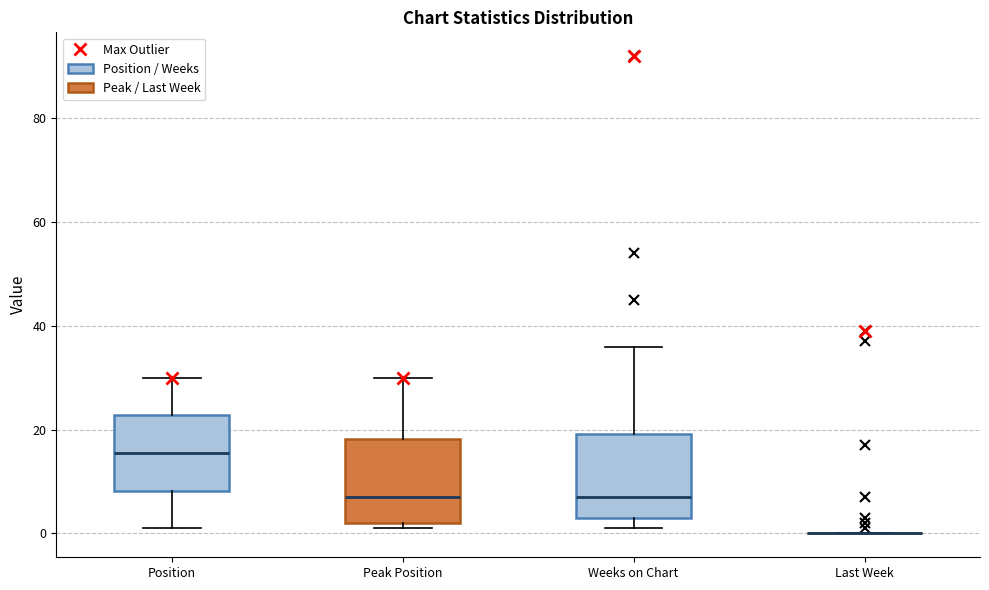

Reading left to right, transcribe this box plot: for each box, give where its median line is, the range the box spans, and where its two whiskers end, as read against the y-axis. The values are not printed on the chart, so give them approximately, as read against the axis.

Position: median 16, box 8 to 22, whiskers 2 to 30
Peak Position: median 8, box 2 to 18, whiskers 2 (just below the box's lower edge) to 30
Weeks on Chart: median 8, box 4 to 20, whiskers 2 to 36
Last Week: box collapsed to a line at 0, whiskers 0 to 0